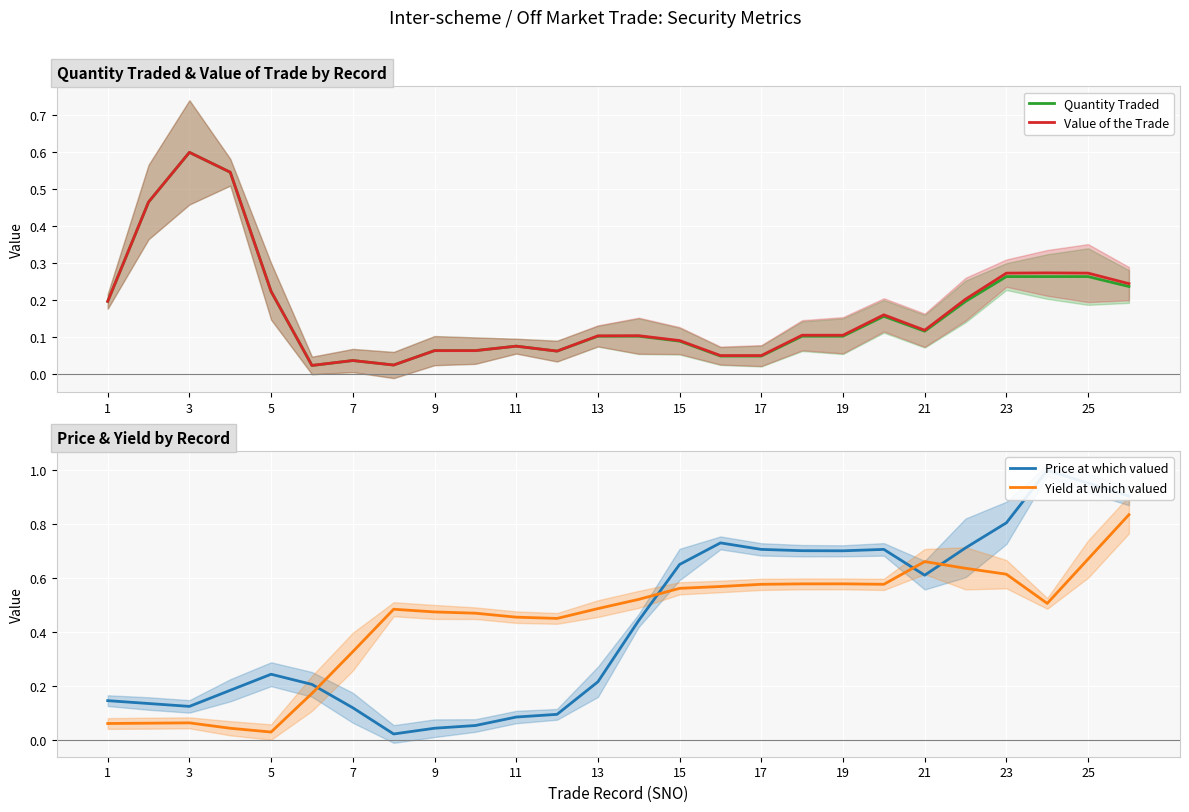

Which category has the highest value in the Value of the Trade series?

3